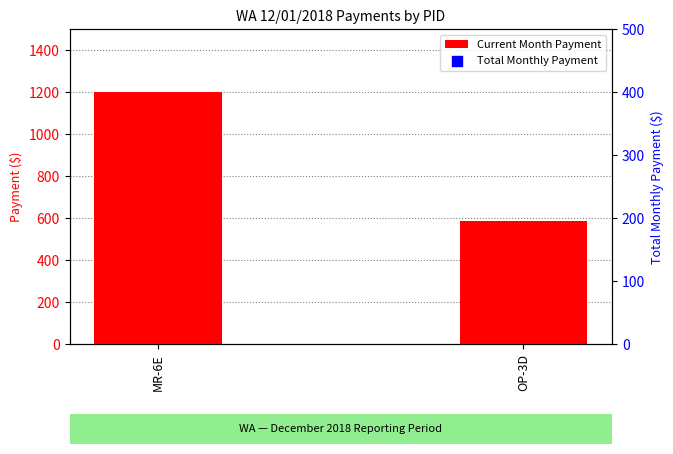

What are all the series names shown in the legend?

Current Month Payment, Total Monthly Payment